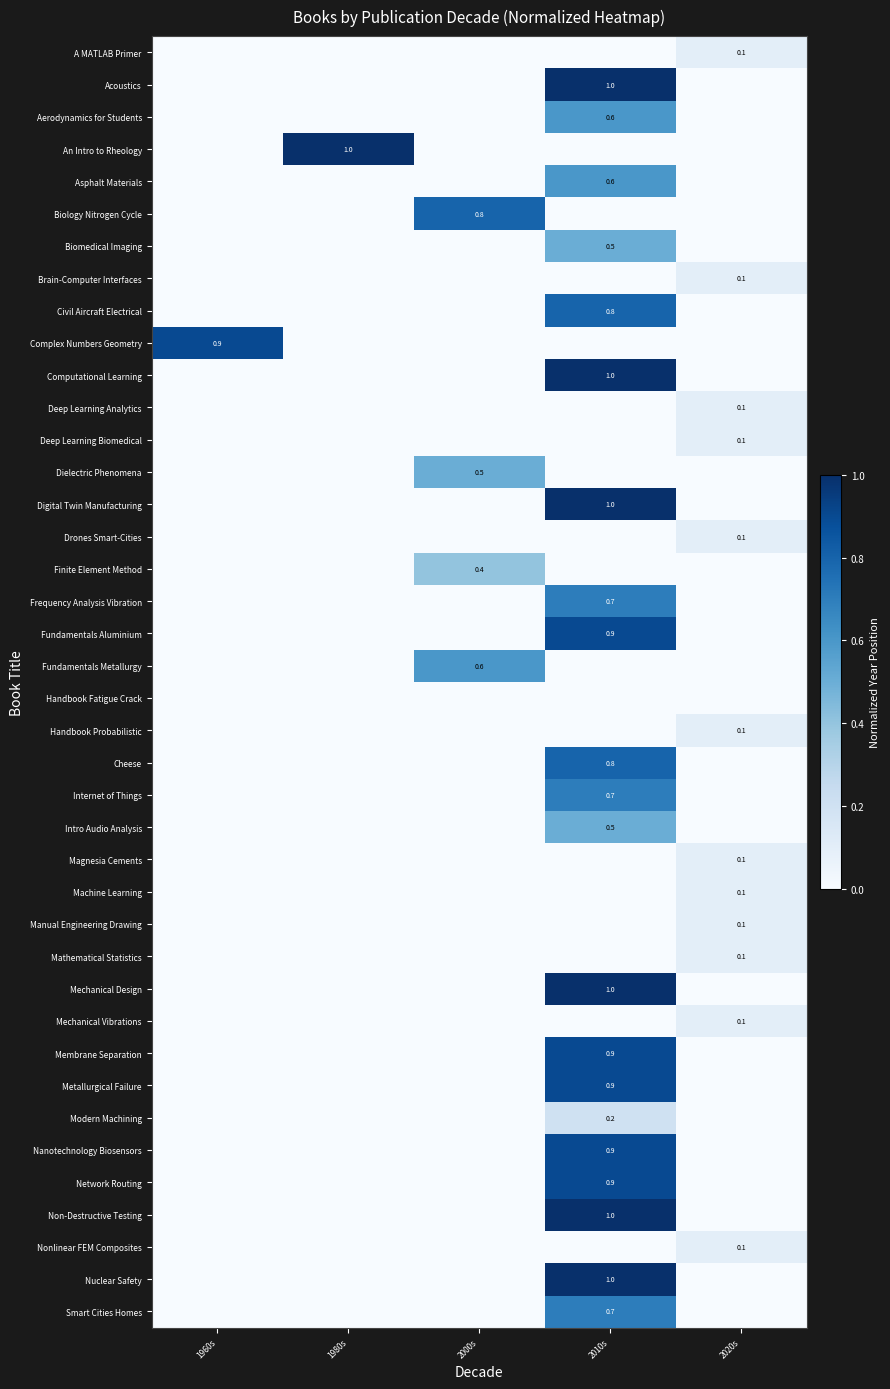

Rank the series by their maximum value, from lowest to highest.

Handbook Fatigue Crack, A MATLAB Primer, Brain-Computer Interfaces, Deep Learning Analytics, Deep Learning Biomedical, Drones Smart-Cities, Handbook Probabilistic, Magnesia Cements, Machine Learning, Manual Engineering Drawing, Mathematical Statistics, Mechanical Vibrations, Nonlinear FEM Composites, Modern Machining, Finite Element Method, Biomedical Imaging, Dielectric Phenomena, Intro Audio Analysis, Aerodynamics for Students, Asphalt Materials, Fundamentals Metallurgy, Frequency Analysis Vibration, Internet of Things, Smart Cities Homes, Biology Nitrogen Cycle, Civil Aircraft Electrical, Cheese, Complex Numbers Geometry, Fundamentals Aluminium, Membrane Separation, Metallurgical Failure, Nanotechnology Biosensors, Network Routing, Acoustics, An Intro to Rheology, Computational Learning, Digital Twin Manufacturing, Mechanical Design, Non-Destructive Testing, Nuclear Safety